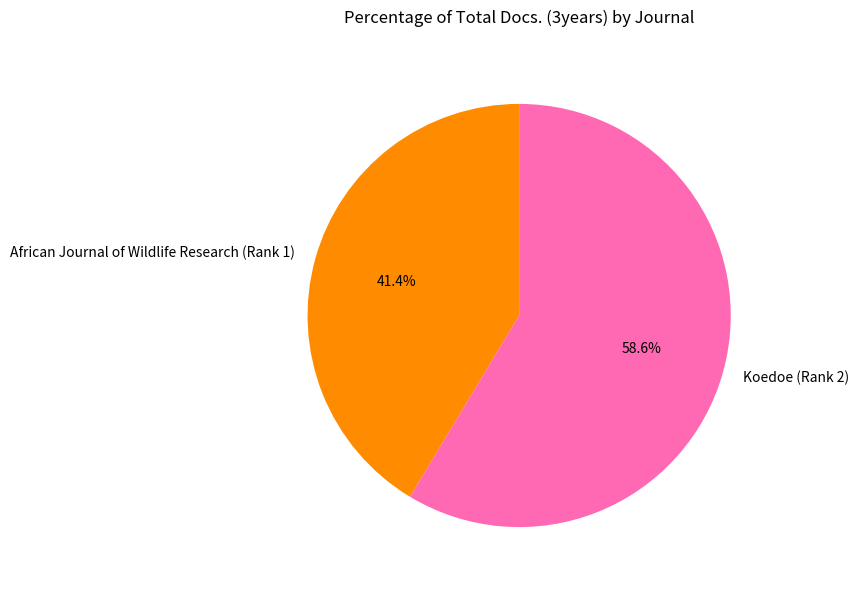

Rank the categories by value from highest to lowest.

Koedoe (Rank 2), African Journal of Wildlife Research (Rank 1)